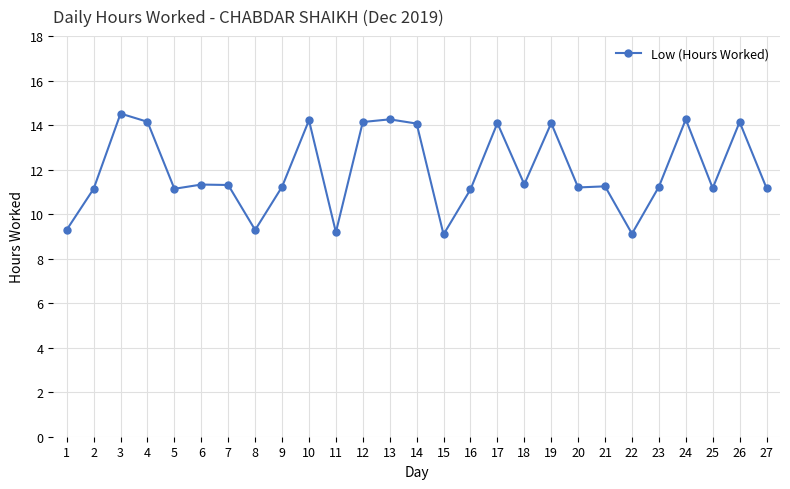

True or false: the data shows 11.3 at 18.

True